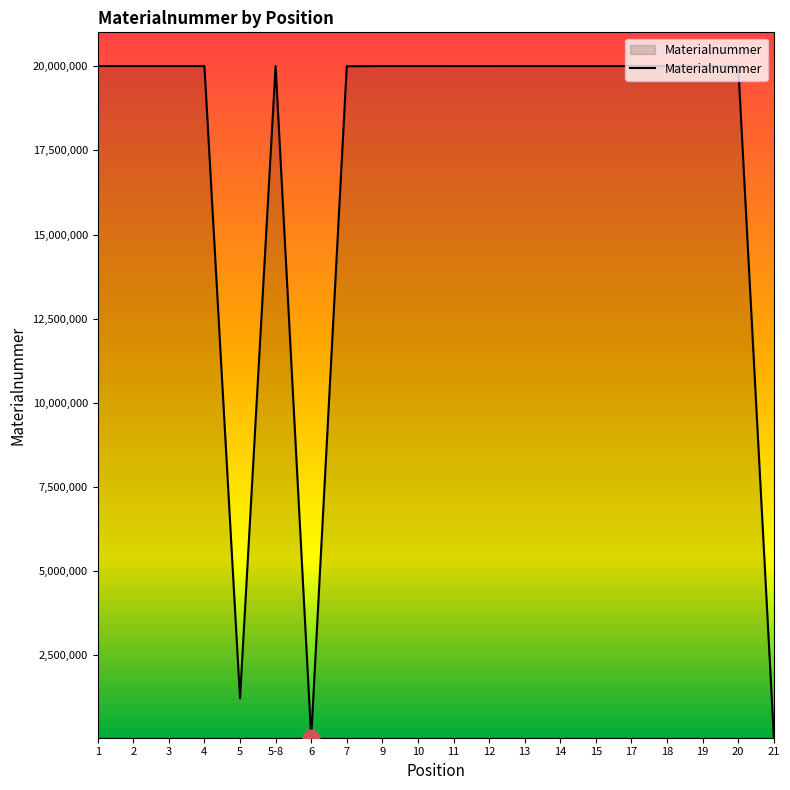

Is this an area chart (filled region under the line)?

No